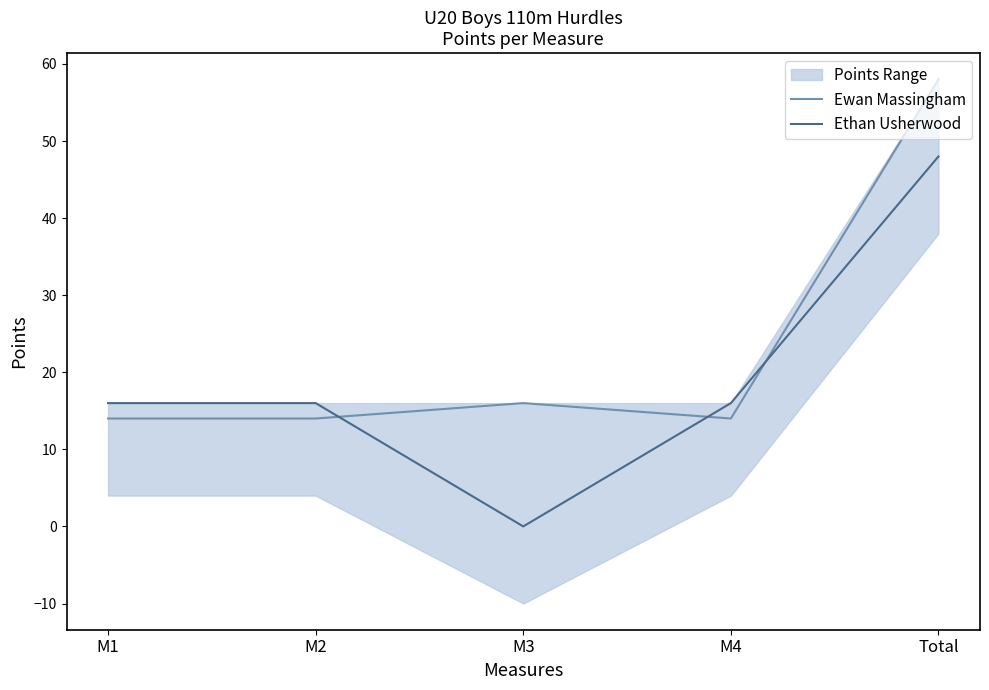

How many interior local valleys does the Ewan Massingham series have?

1